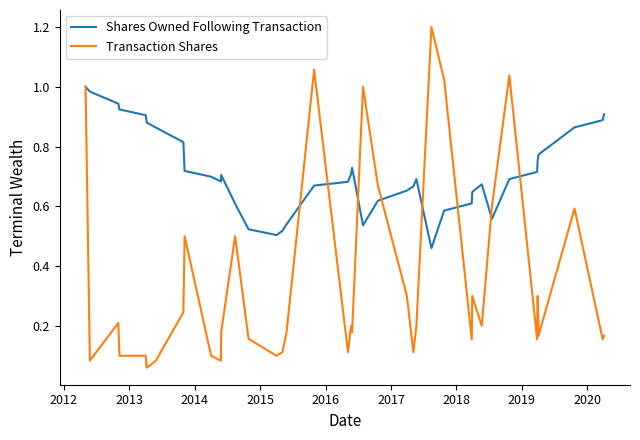

What are all the series names shown in the legend?

Shares Owned Following Transaction, Transaction Shares